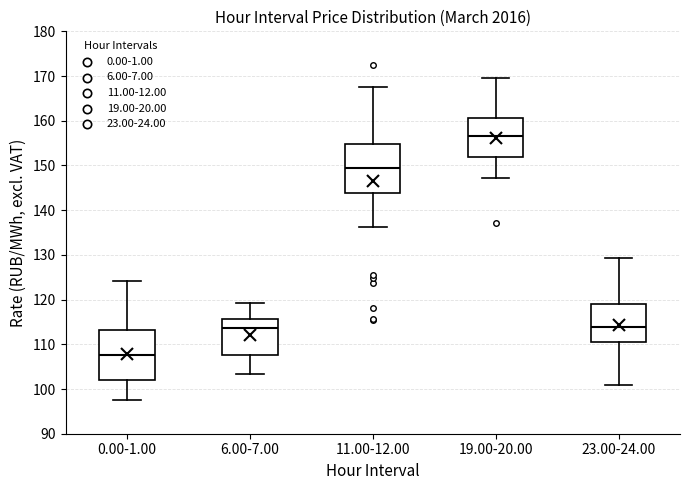

Reading left to right, transcribe this box plot: for each box, give where its median line is, the range the box spans, and where its two whiskers end, as read against the y-axis. The values are not printed on the chart, so give them approximately, as read against the axis.

0.00-1.00: median 108, box 102 to 113, whiskers 98 to 124
6.00-7.00: median 114, box 108 to 116, whiskers 103 to 119
11.00-12.00: median 149, box 144 to 155, whiskers 136 to 168
19.00-20.00: median 157, box 152 to 161, whiskers 147 to 170
23.00-24.00: median 114, box 110 to 119, whiskers 101 to 129